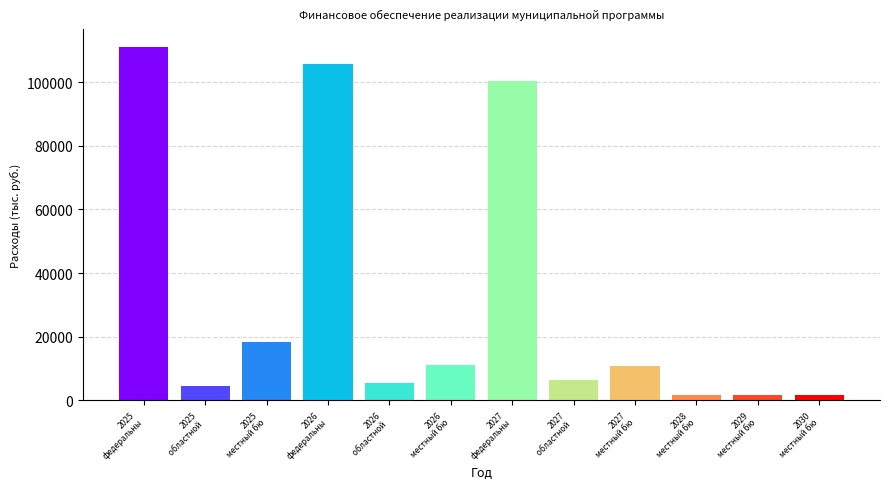

What is the value of the 3rd bar from the left?

18492.5